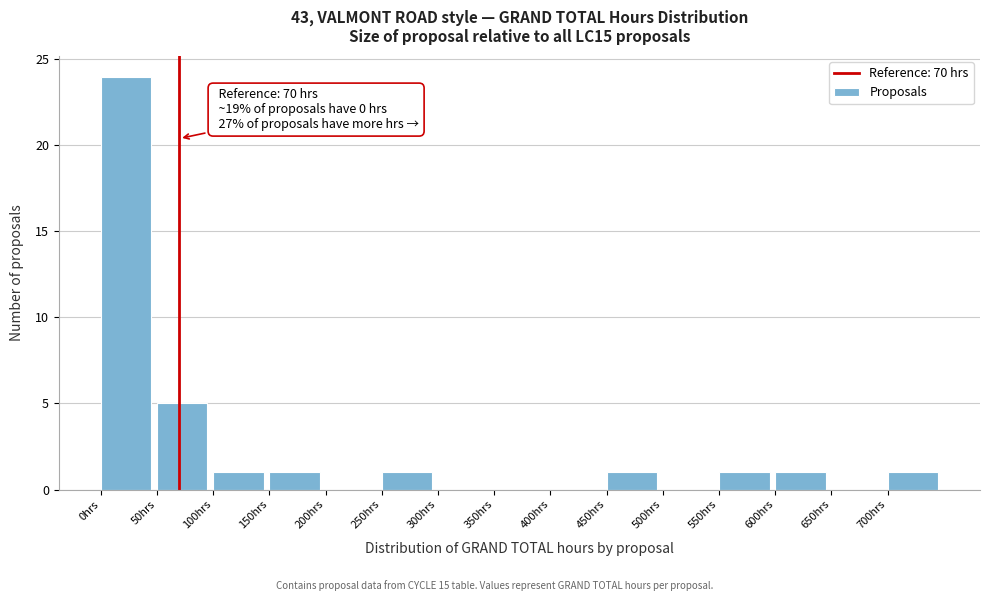

Over which range of the x-axis is the bar tallest?

0 to 50